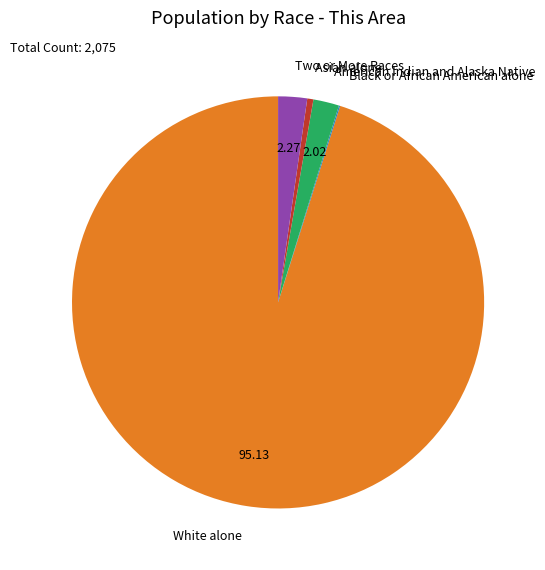

What is the largest slice in the pie chart?

White alone